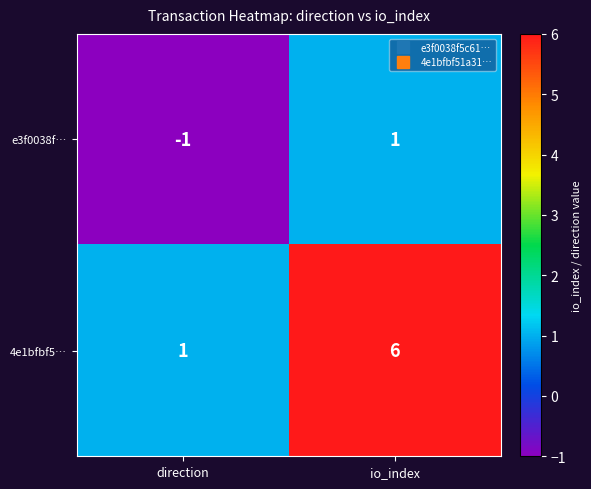

At which label is e3f0038f… closest to 0?

direction